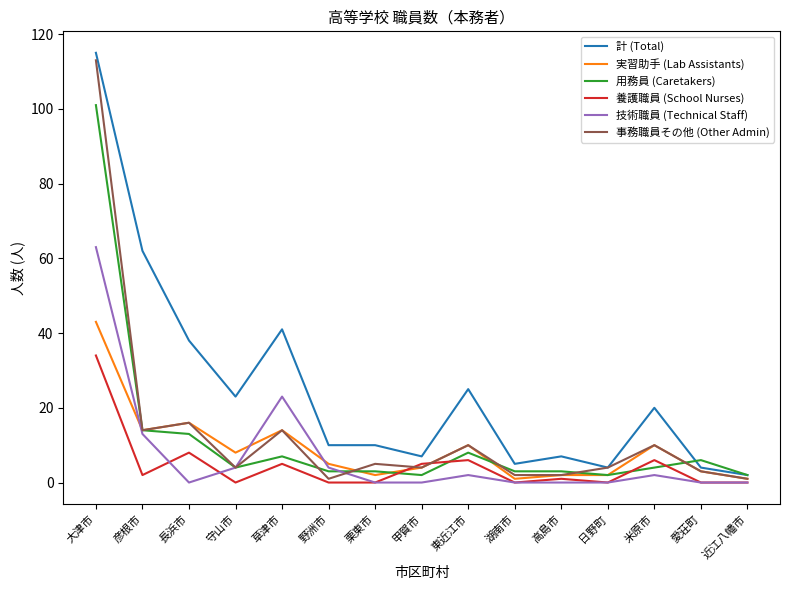

Between 守山市 and 愛荘町, which series saw the biggest shift?

計 (Total)